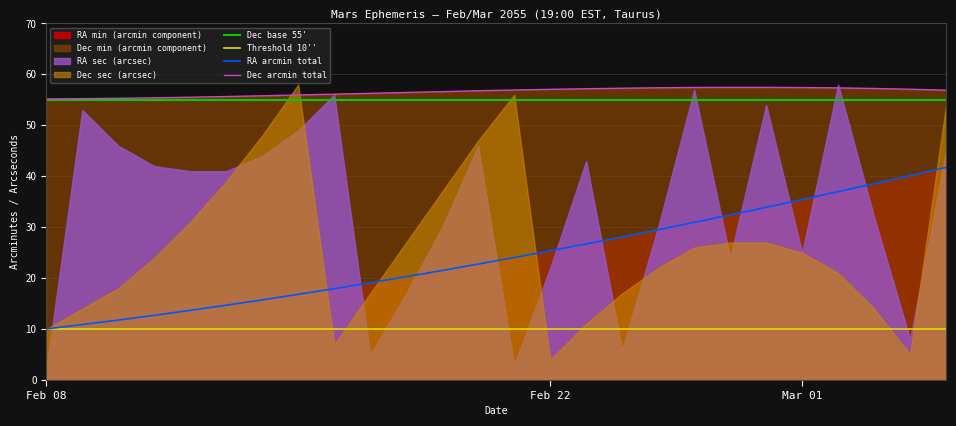

What is the highest value of the RA arcmin total series?

41.8